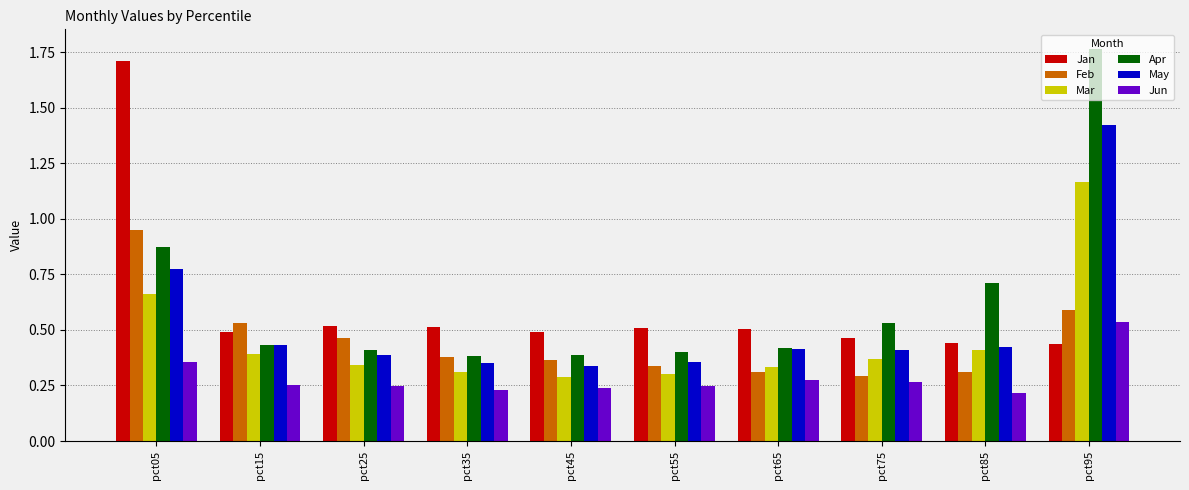

How many Jun values are between 0 and 1?

10